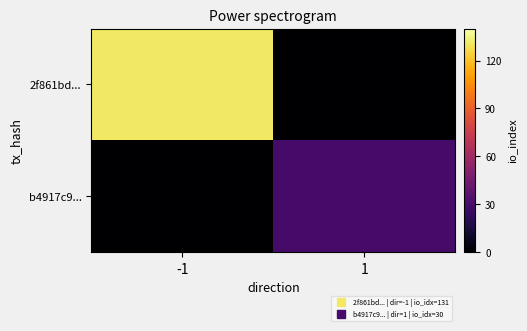

Reading left to right, transcribe all the data shown in this chart.

2f861bd...: -1=131	1=0
b4917c9...: -1=0	1=30